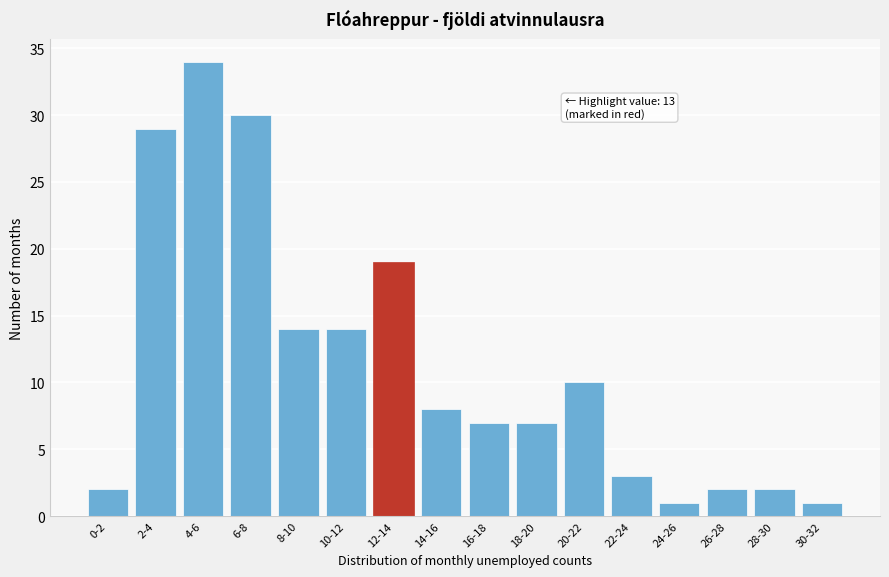

Reading right to left, what are all the values shown in this chart?

1	2	2	1	3	10	7	7	8	19	14	14	30	34	29	2